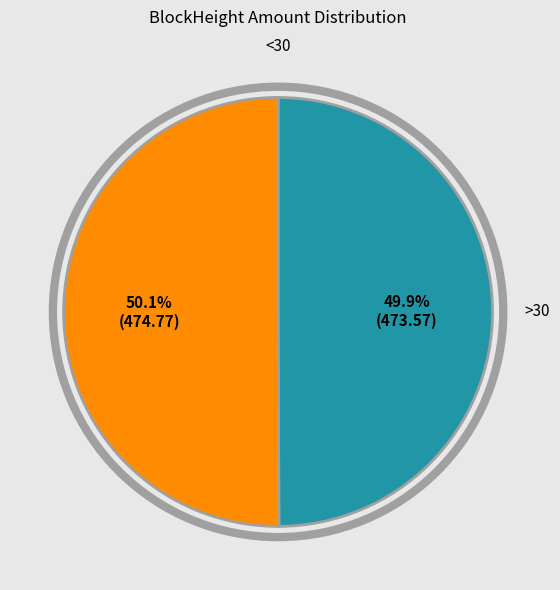

Does any single category account for the majority?

Yes